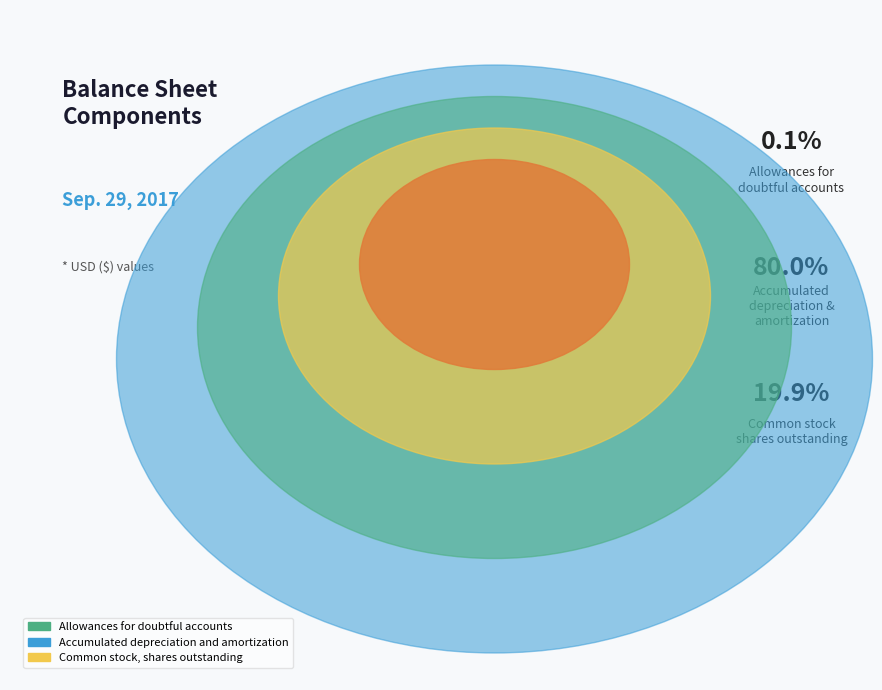

Rank the categories by value from lowest to highest.

Allowances for doubtful accounts, Common stock, shares outstanding, Accumulated depreciation and amortization